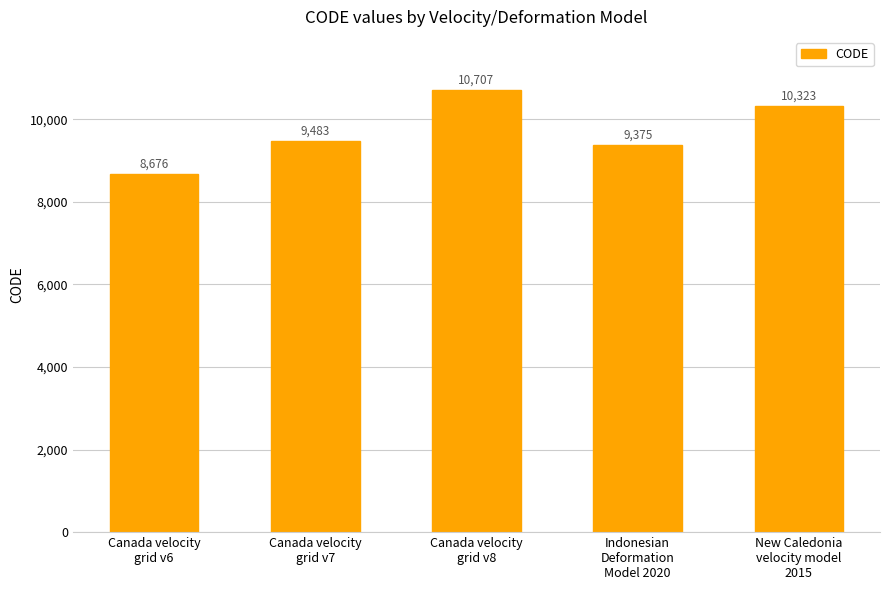

How many bars are there in total?

5